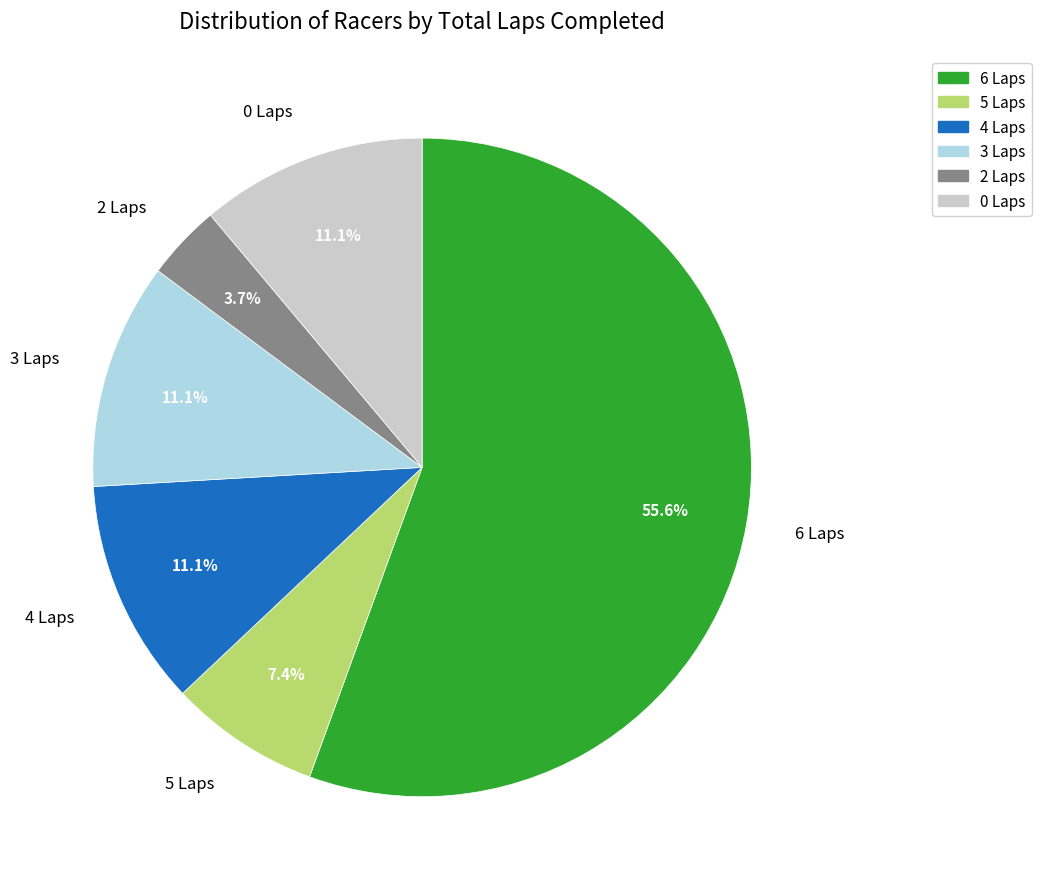

How much of the chart is everything except 6 Laps?

44.4%